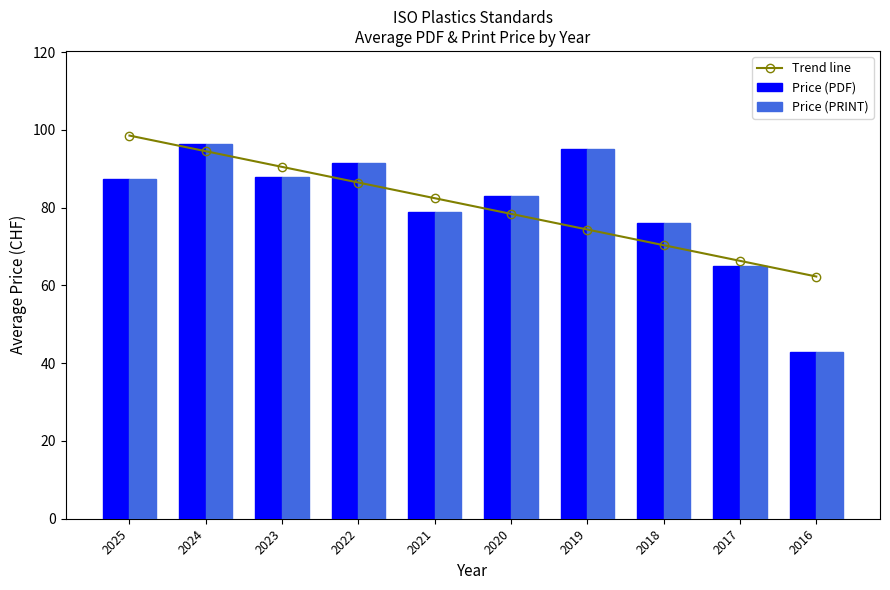

At 2019, list the series in order from smallest to largest.

Trend line, Price (PDF), Price (PRINT)